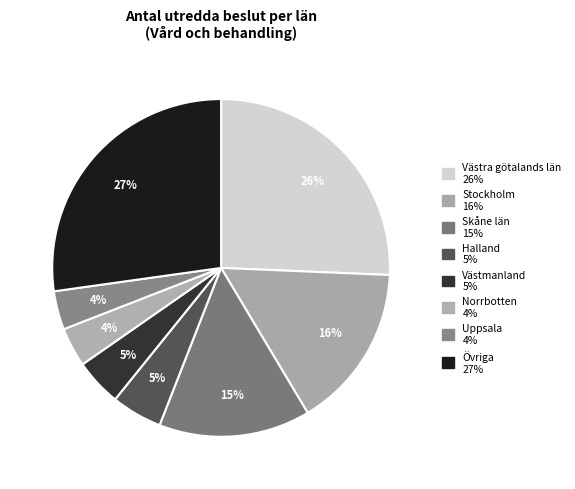

How many segments does this pie chart have?

8